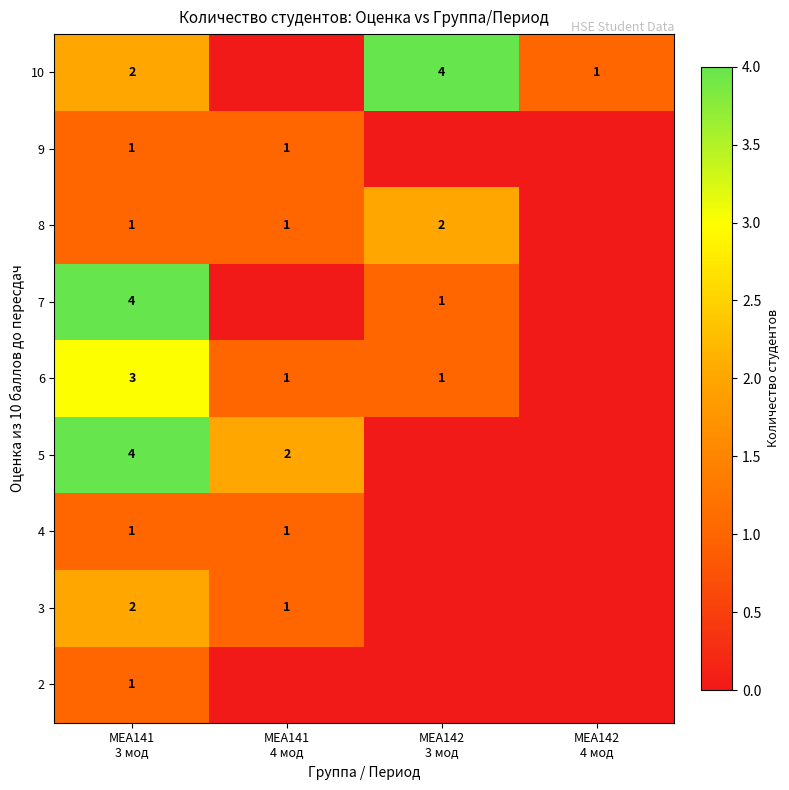

Rank the series by their maximum value, from highest to lowest.

5, 7, 10, 6, 3, 8, 2, 4, 9